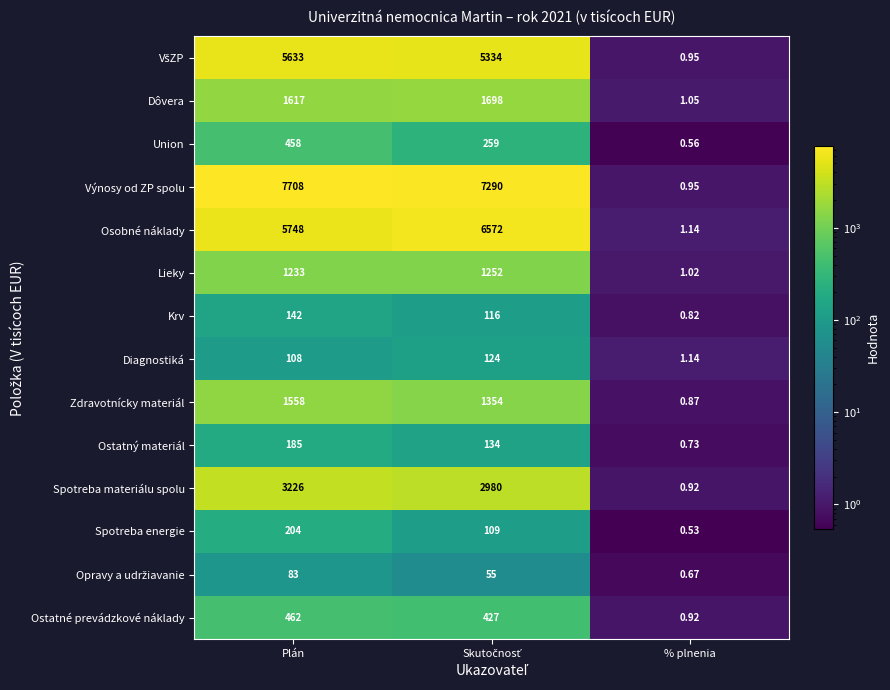

Where does the Union series first go above 259?

Plán